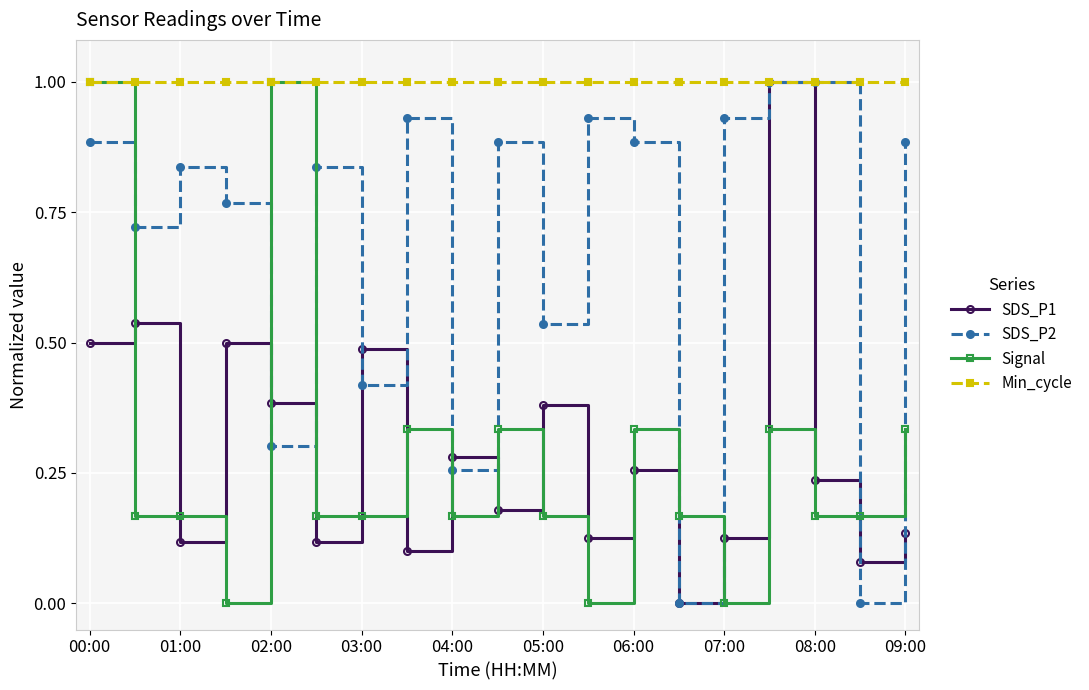

True or false: SDS_P1 and Signal cross at least once.

True